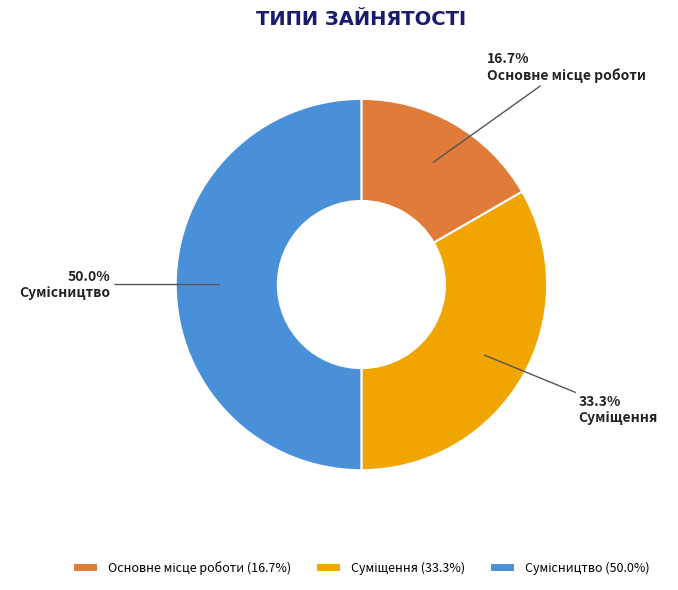

How many slices are in this pie chart?

3